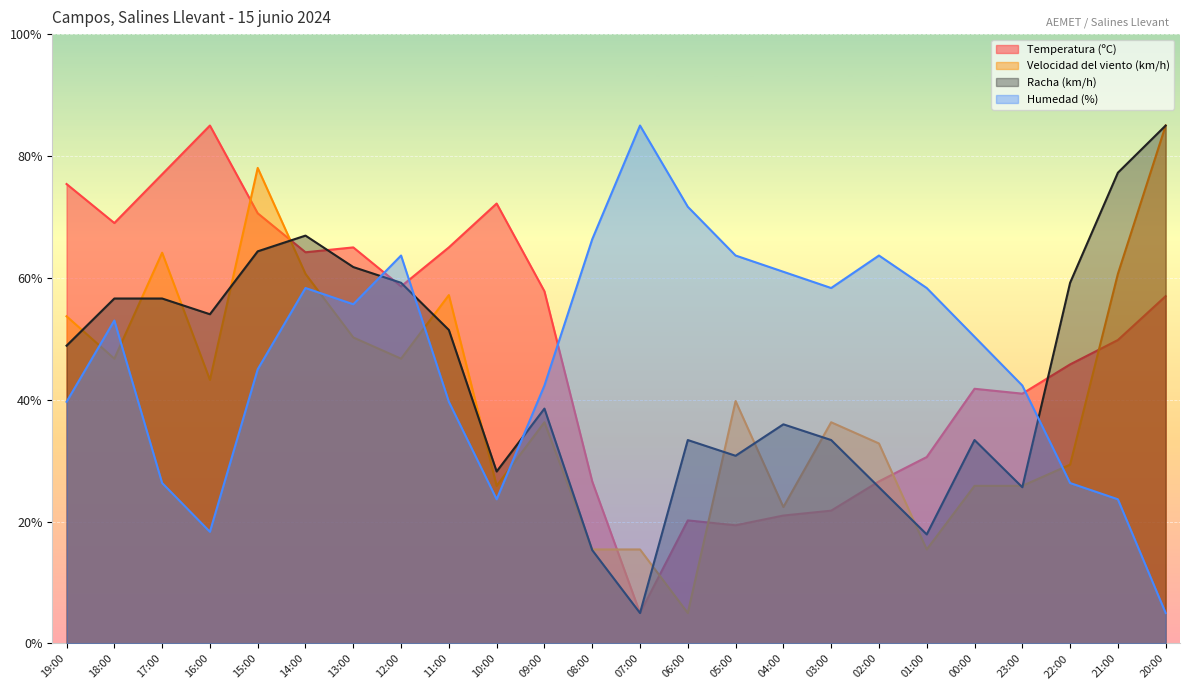

How many data points in Velocidad del viento (km/h) are above 39?

12